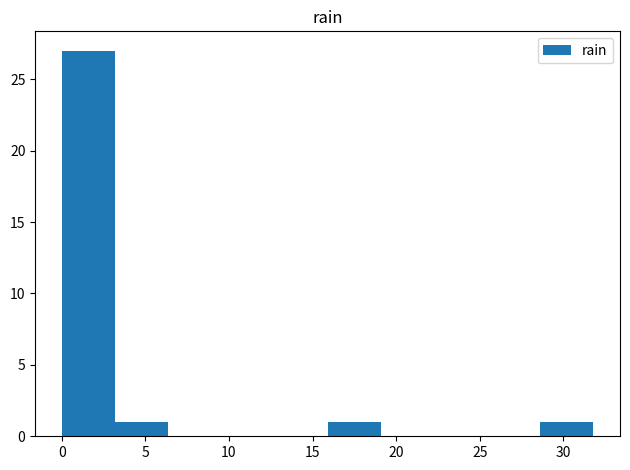

Which range on the x-axis has the tallest bar?

0.0 to 3.0